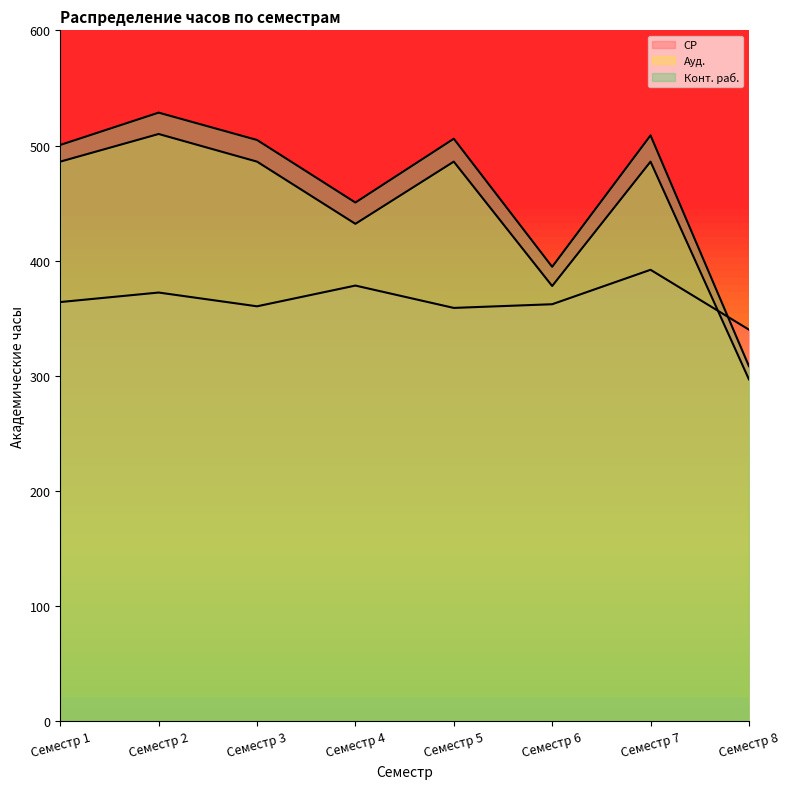

Which label corresponds to the smallest value in the chart?

Семестр 8